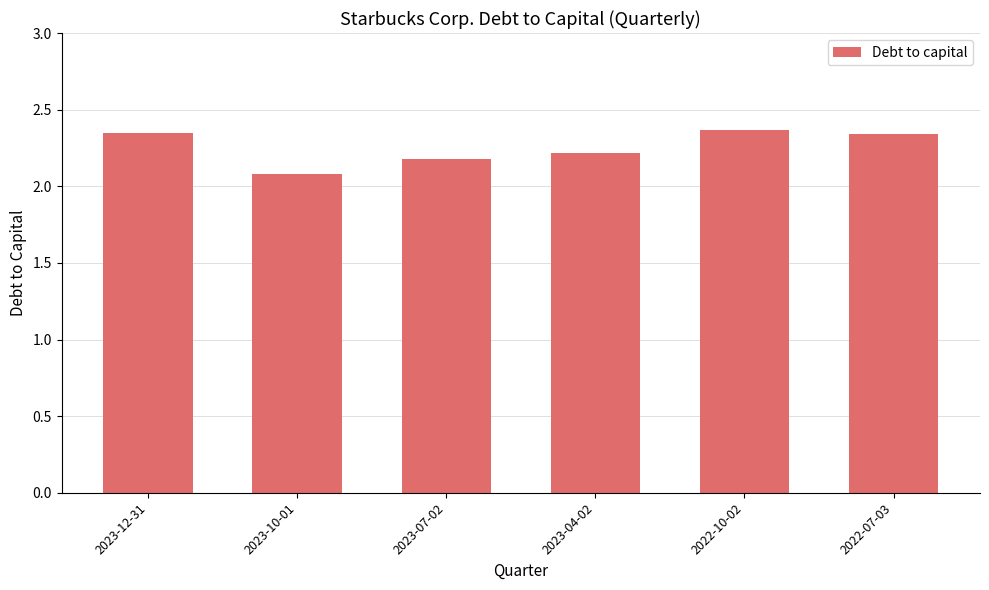

Approximately how many times larger is the value at 2023-07-02 compared to 2022-07-03?

0.9